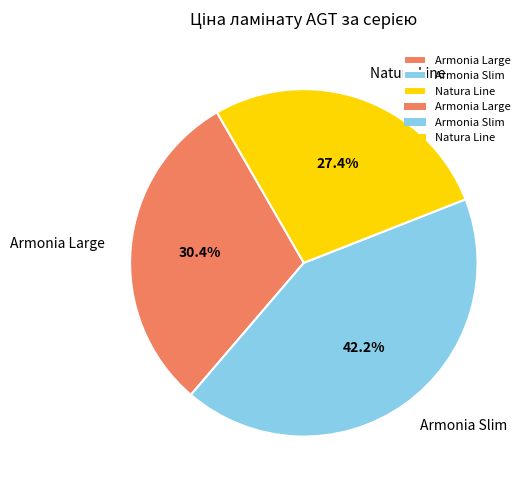

Is there a majority slice in this chart?

No